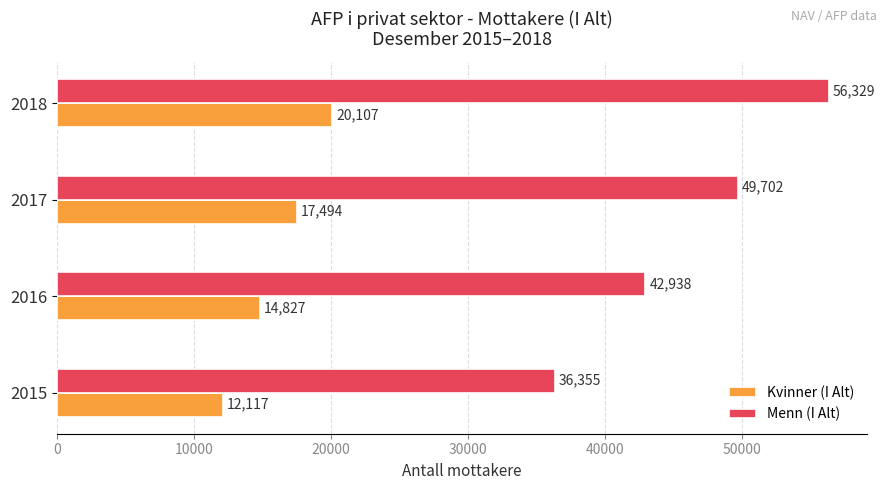

At which category is the sum across all series the highest?

2018